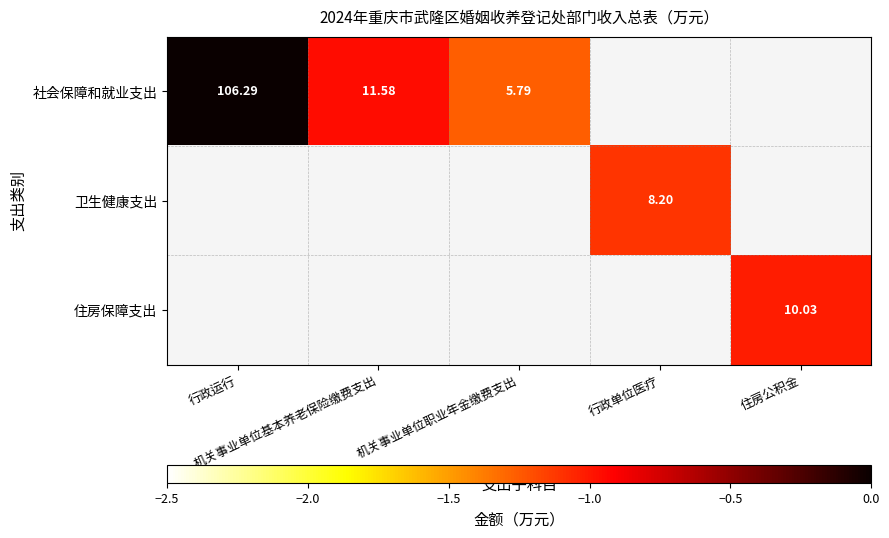

At which category does the chart reach its peak across all series?

行政运行